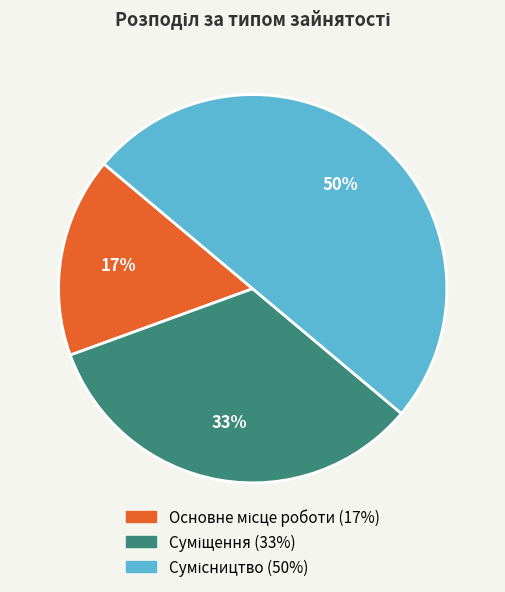

To the nearest percent, what is the difference between the largest and smallest slice percentages?

33%